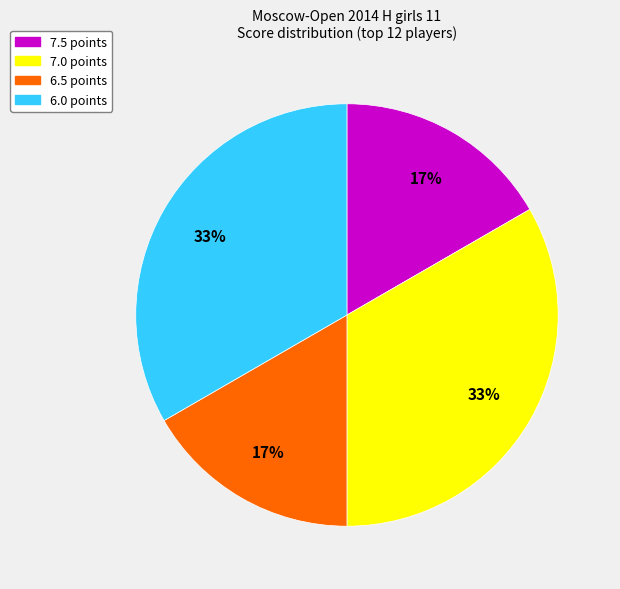

To the nearest percent, what portion does 6.5 points represent?

17%